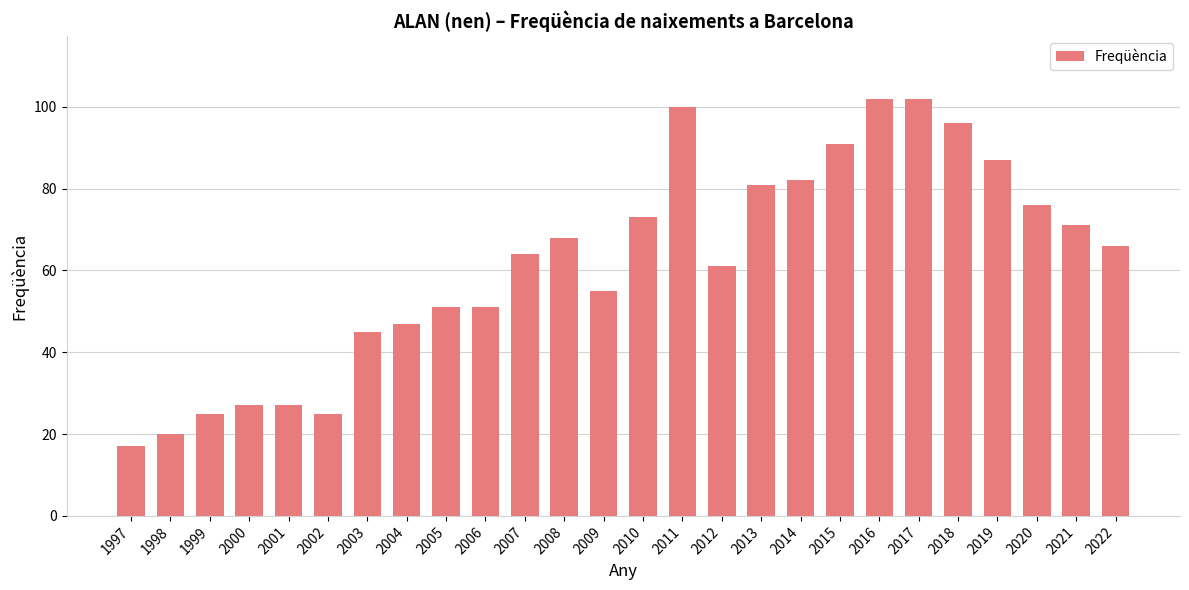

At which label does the data first exceed 66?

2008